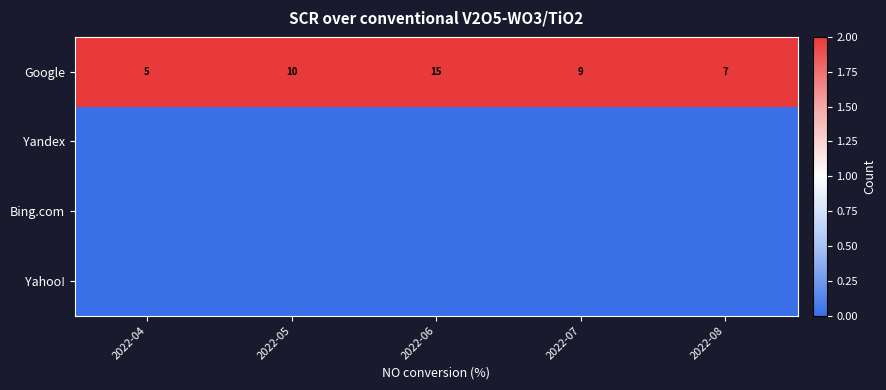

True or false: Google has a value of 7 at 2022-08.

True